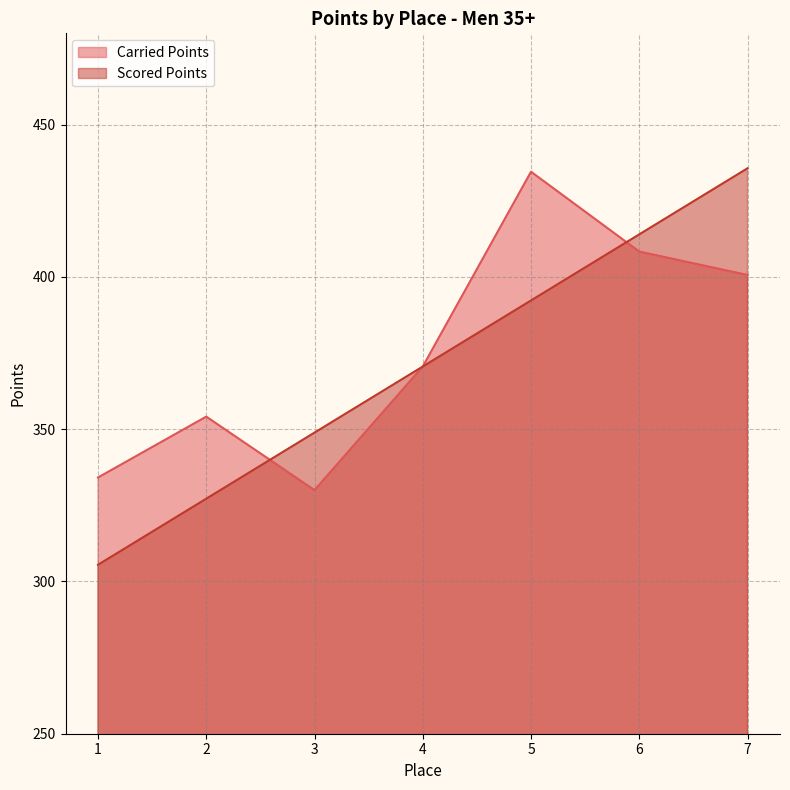

The value of Scored Points at 2 is 136.5. True or false?

False